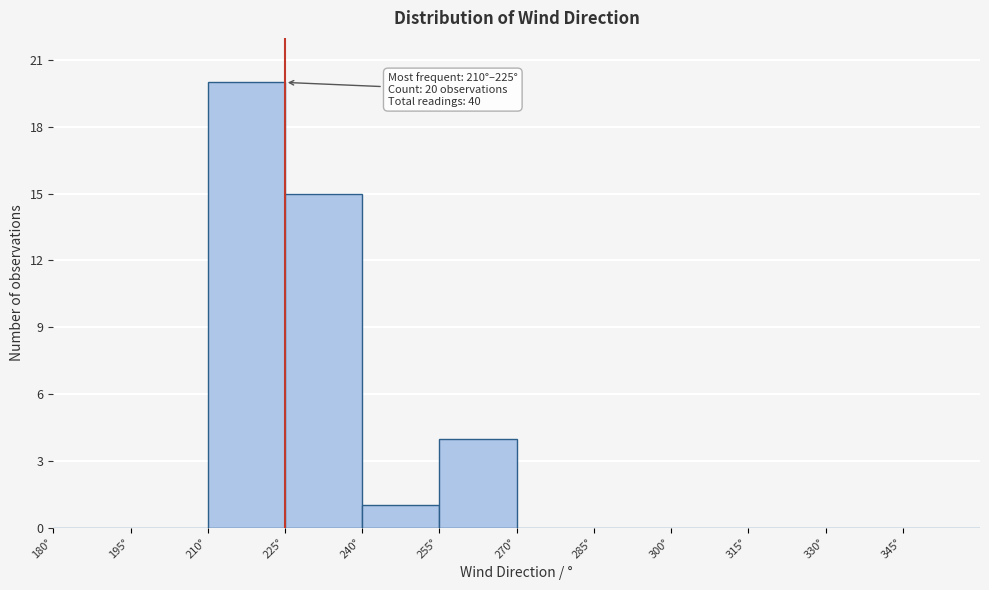

Which range on the x-axis has the tallest bar?

210 to 225